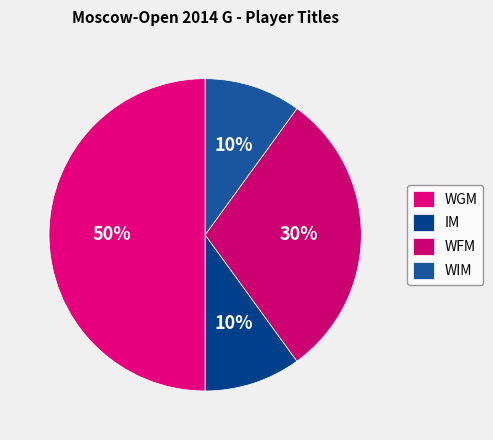

Rank the categories by value from highest to lowest.

WGM, WFM, IM, WIM